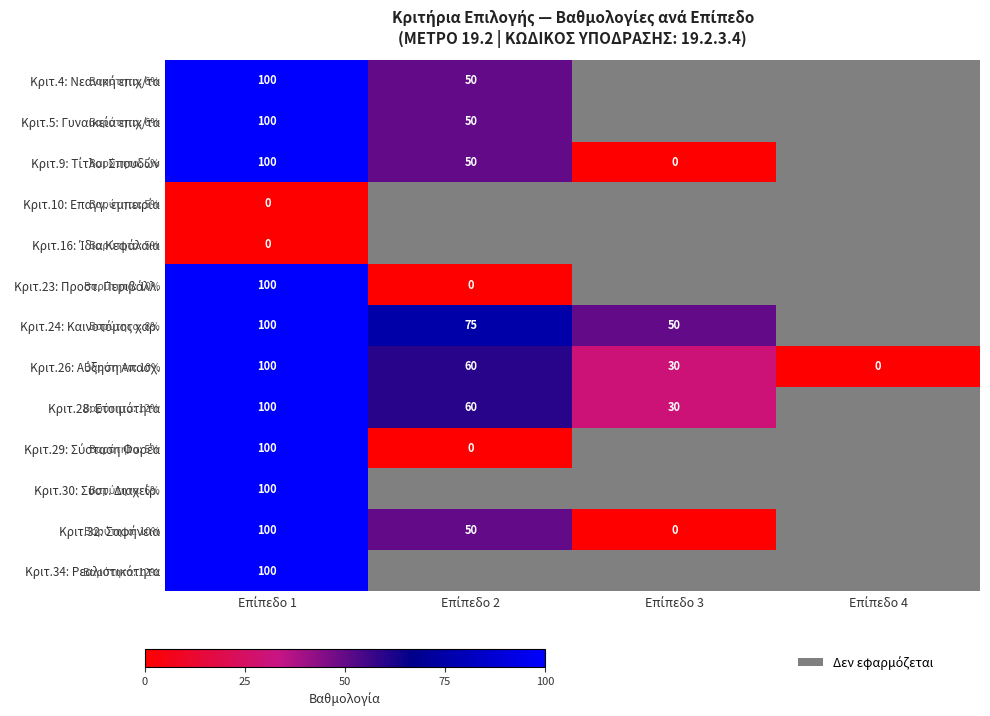

The Κριτ.5: Γυναικεία επιχ/τα series shows 24.0 at Επίπεδο 1. True or false?

False